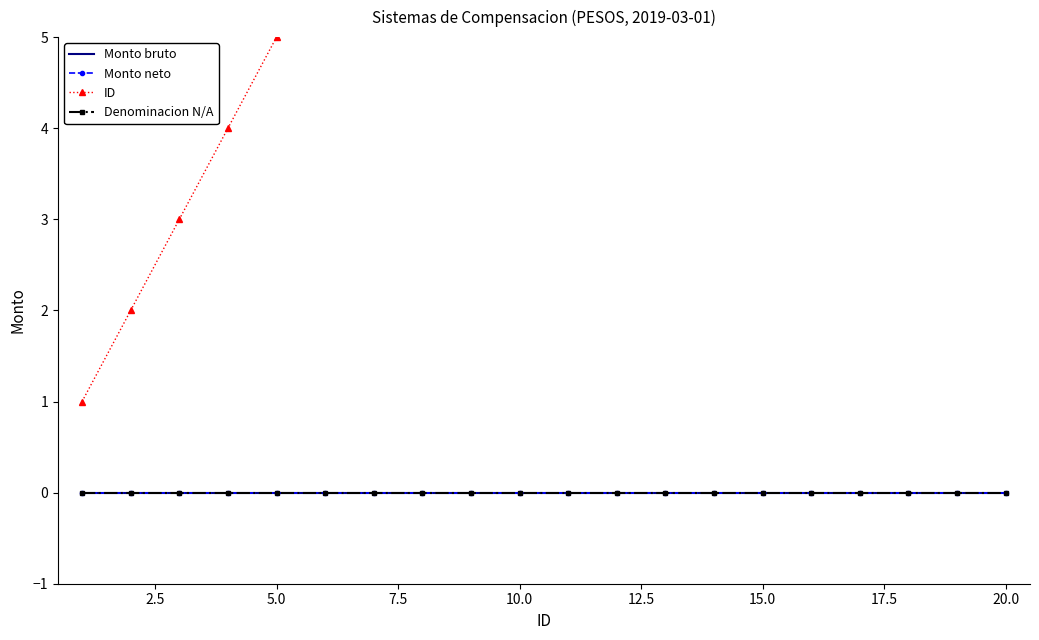

What is the sum of all ID values?

210